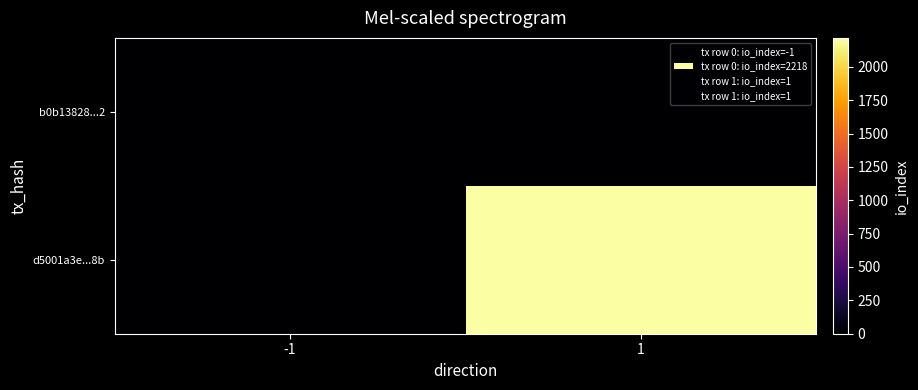

What is the total value across all series at 1?

2219